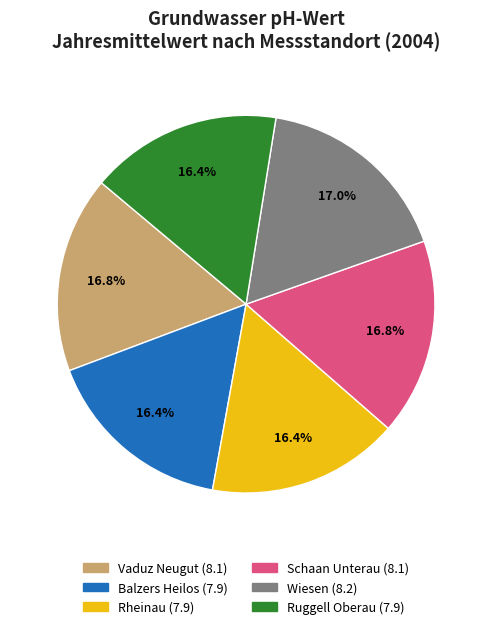

To the nearest percent, what percentage of the pie is Vaduz Neugut?

17%